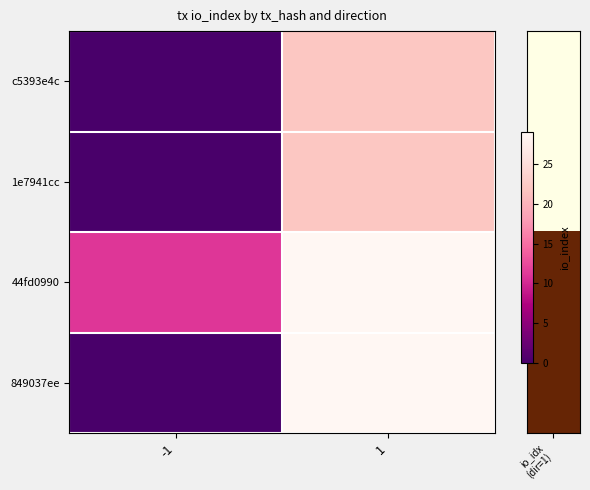

Reading right to left, what are all the values shown in this chart?

c5393e4c: 1=22	-1=0
1e7941cc: 1=22	-1=0
44fd0990: 1=29	-1=11
849037ee: 1=29	-1=0